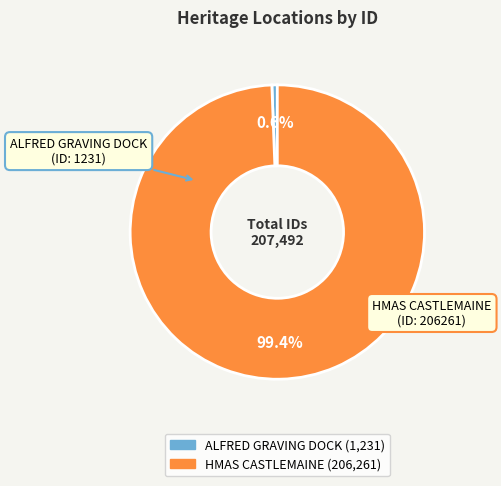

To the nearest percent, what is the difference between the largest and smallest slice percentages?

99%